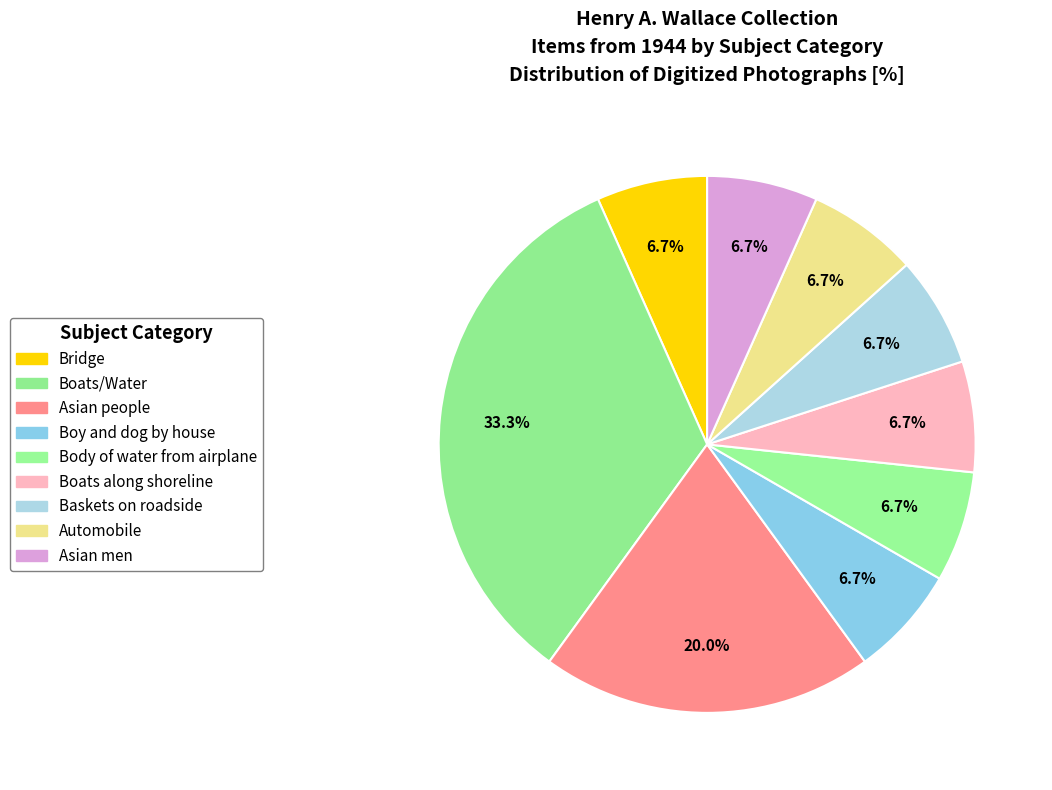

How many segments does this pie chart have?

9